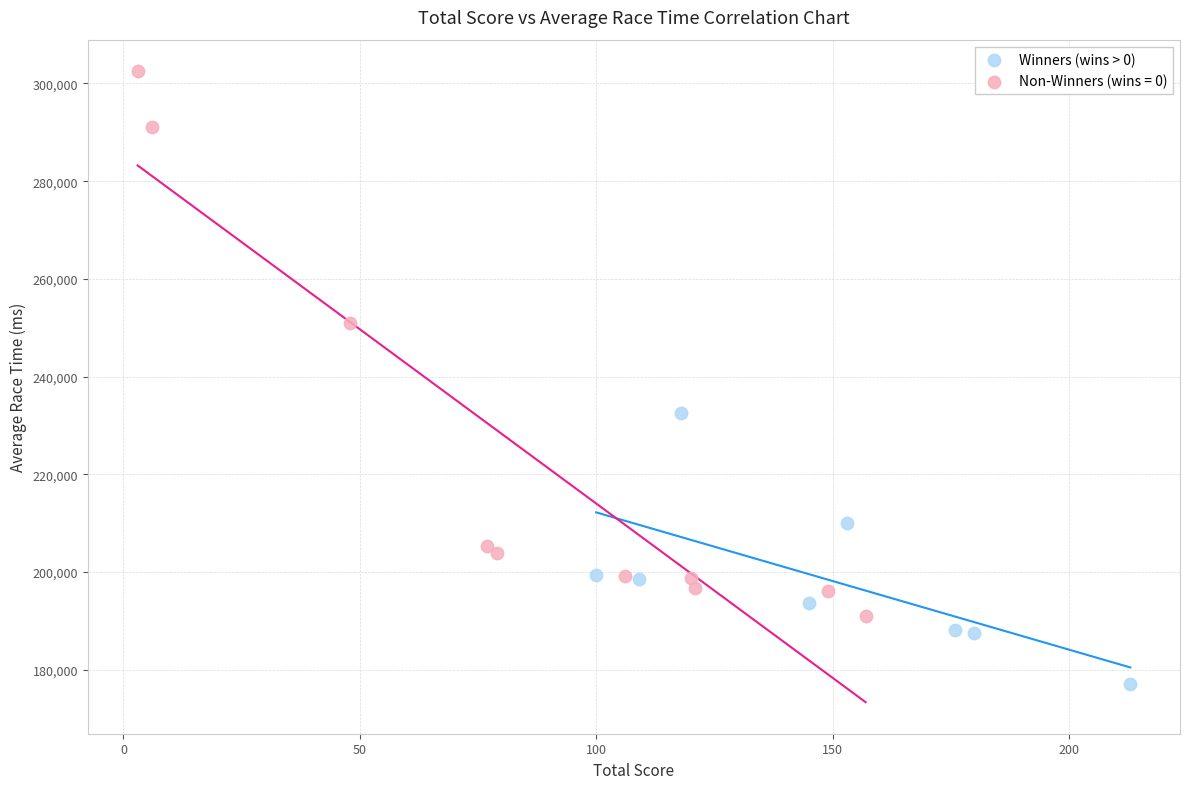

Which series contains the lowest Y value?

Winners (wins > 0)